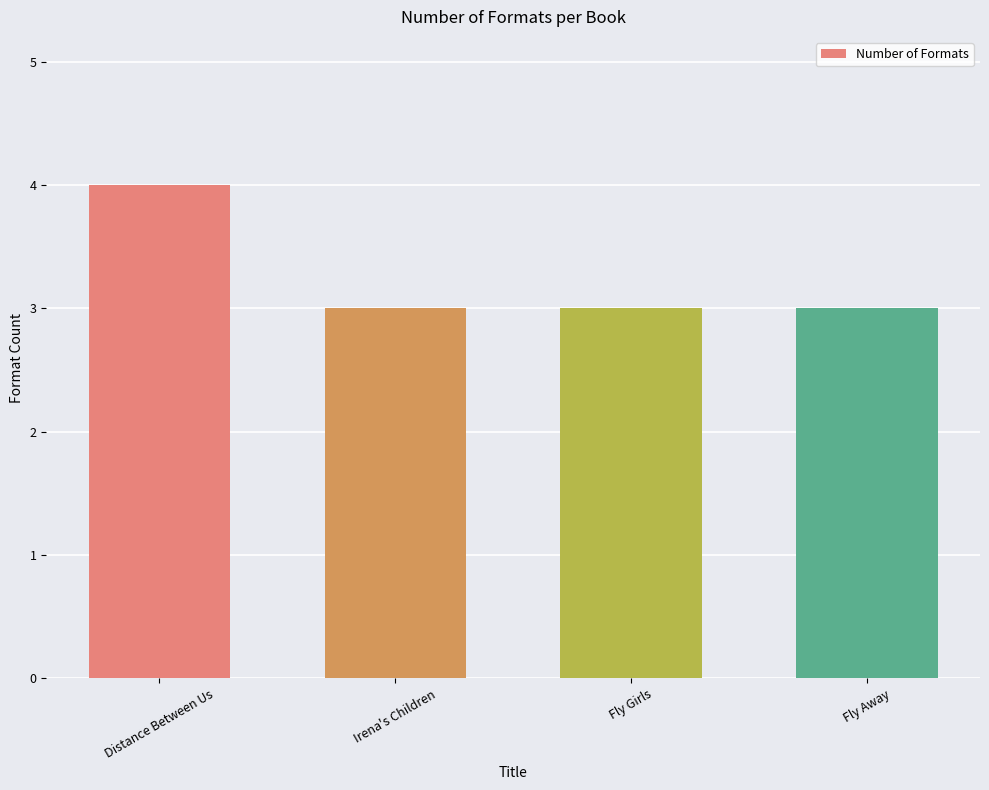

What is the label of the 3rd bar from the right?

Irena's Children